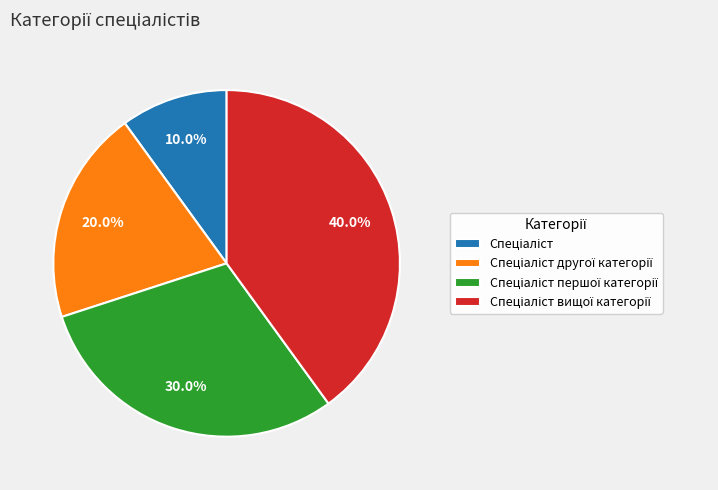

Does any single category account for the majority?

No